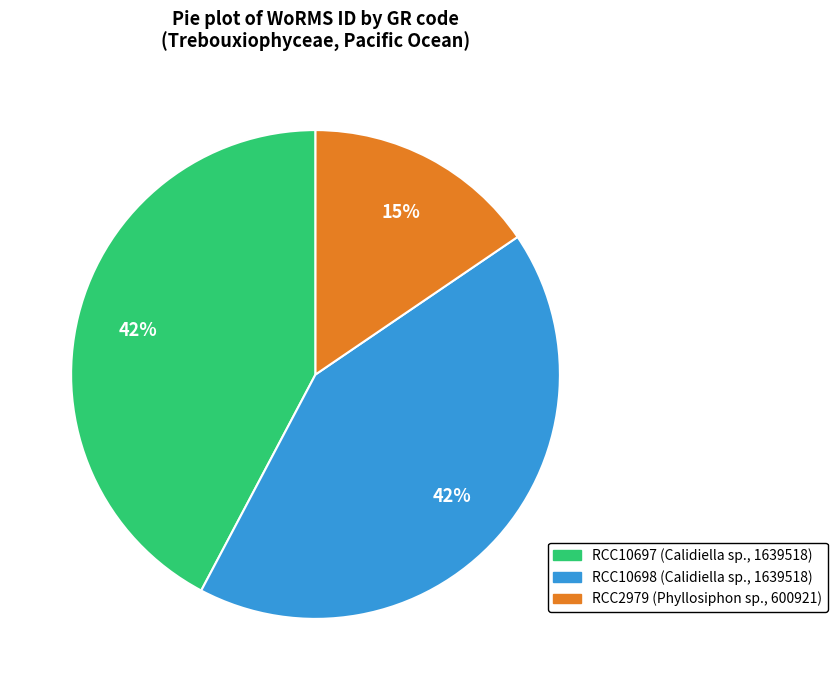

Does any single category account for the majority?

No